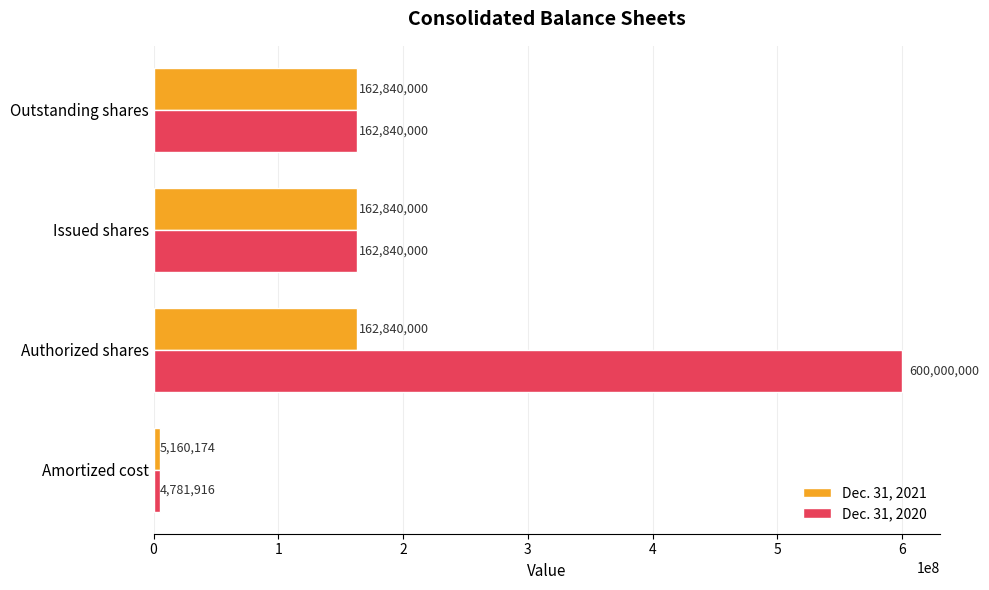

Rank the series by their average value, from lowest to highest.

Dec. 31, 2021, Dec. 31, 2020